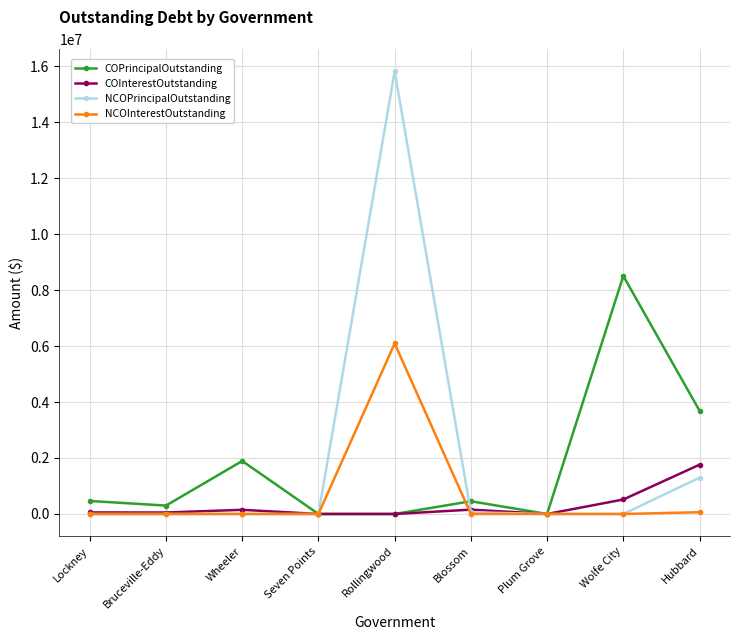

What is the total value across all series at Blossom?

672091.5